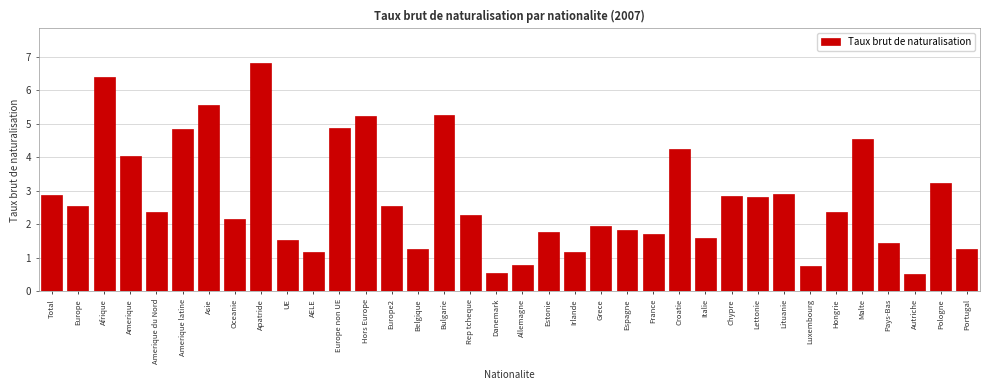

What is the ratio of the value at Croatie to the value at Rep tcheque?

1.9